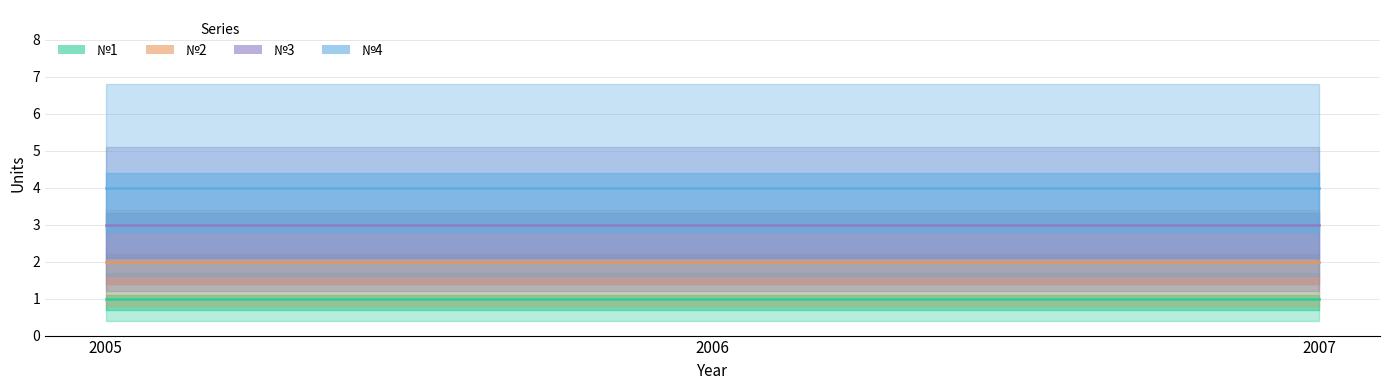

What are all the series names shown in the legend?

№1, №2, №3, №4